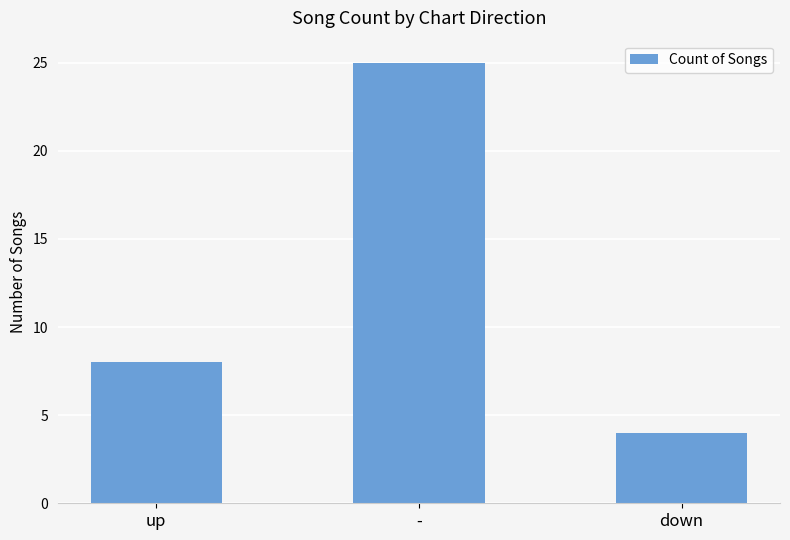

What is the ratio of the value at up to the value at down?

2.0